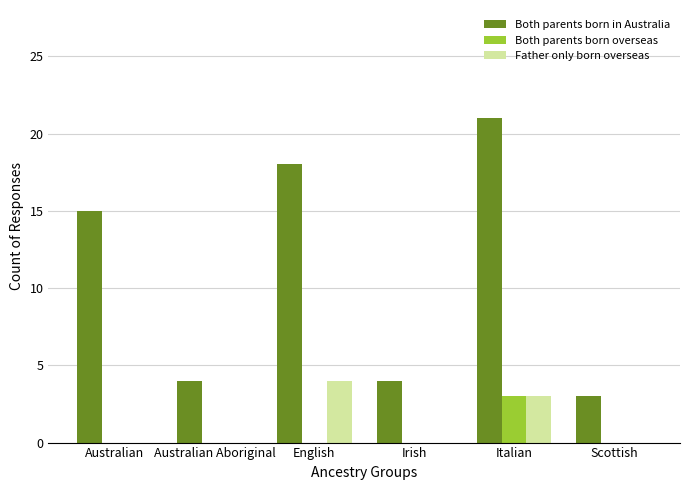

What is the total value across all series at Australian?

15